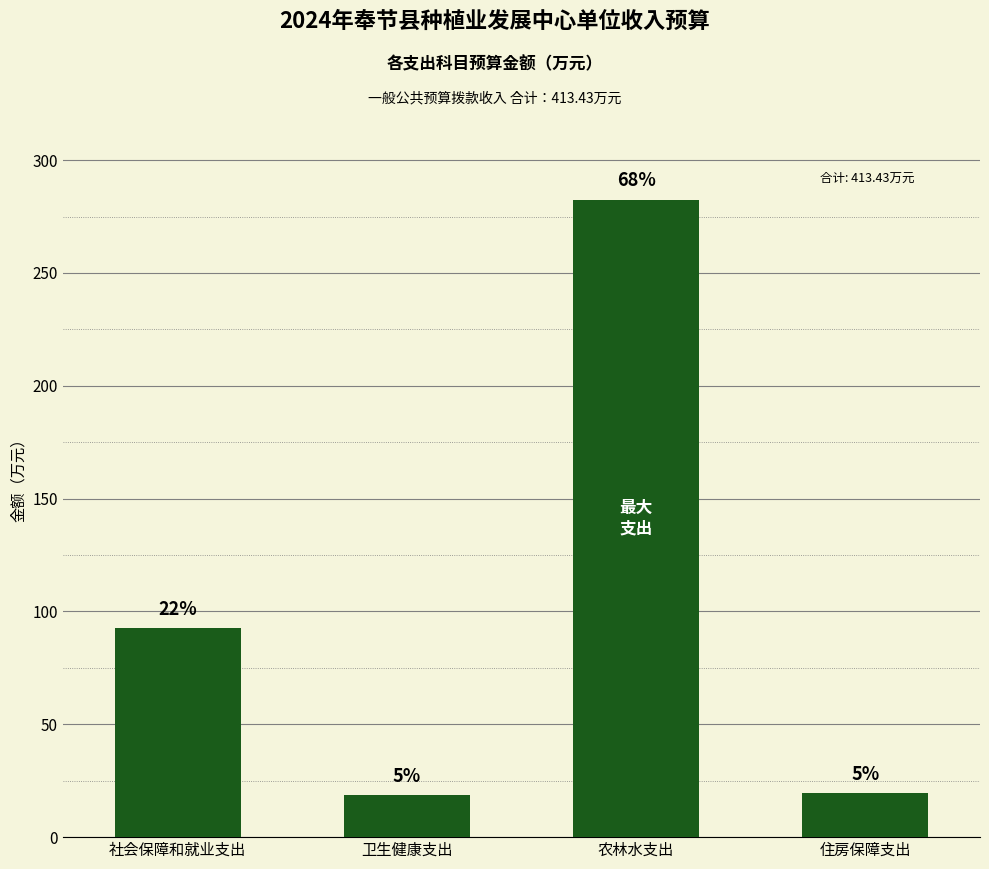

The chart shows a value of 282.6 at 农林水支出. True or false?

True